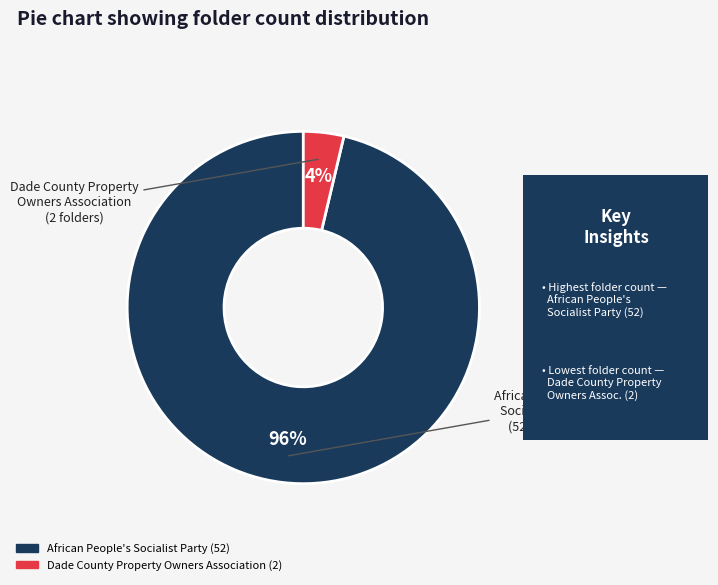

Rank the categories by value from lowest to highest.

Dade County Property Owners Association, African People's Socialist Party